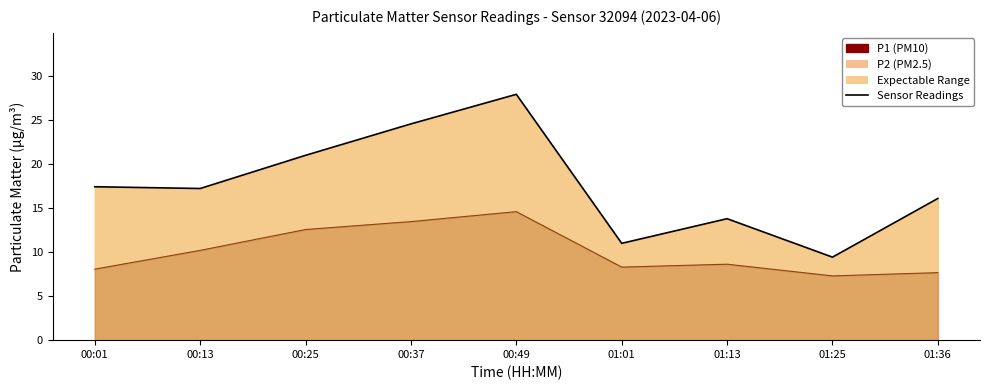

What is the highest value of the P2 Line series?

14.6